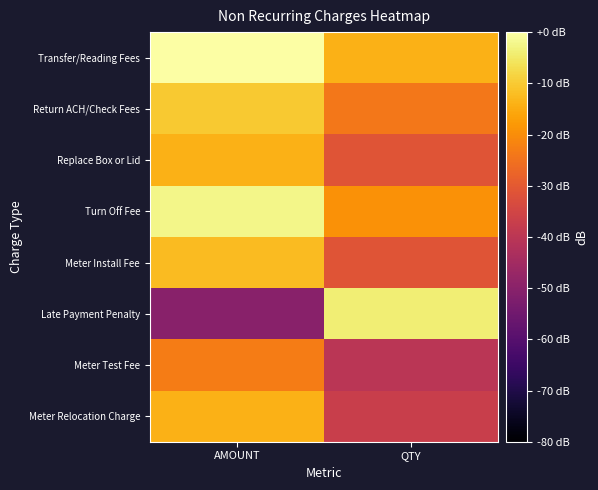

At which category does the chart reach its minimum across all series?

AMOUNT